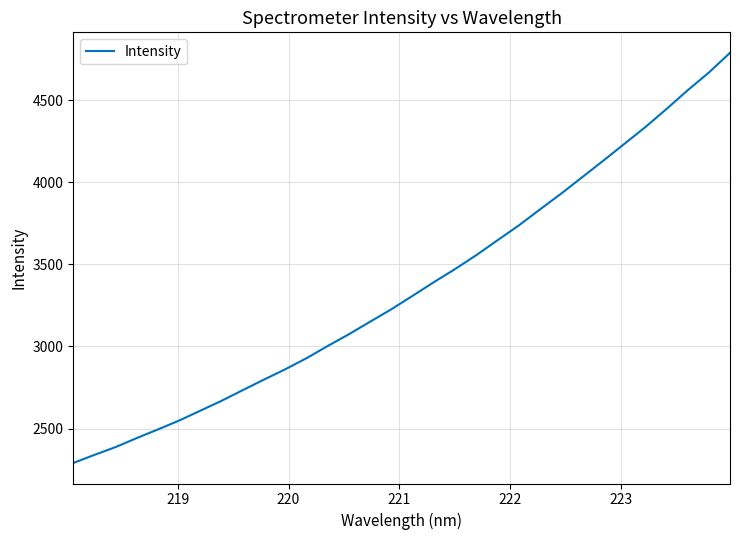

What is the maximum value shown in the chart?

4788.1